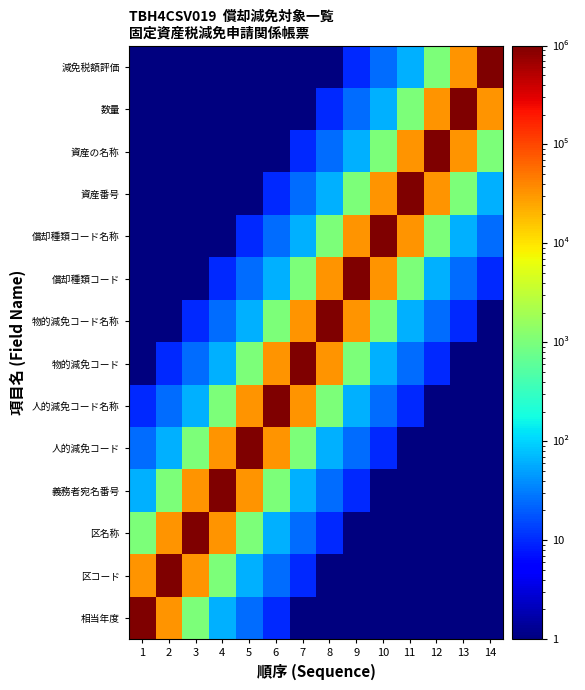

At 7, list the series in order from smallest to largest.

相当年度, 数量, 減免税額評価, 区コード, 資産の名称, 区名称, 資産番号, 義務者宛名番号, 償却種類コード名称, 人的減免コード, 償却種類コード, 人的減免コード名称, 物的減免コード名称, 物的減免コード